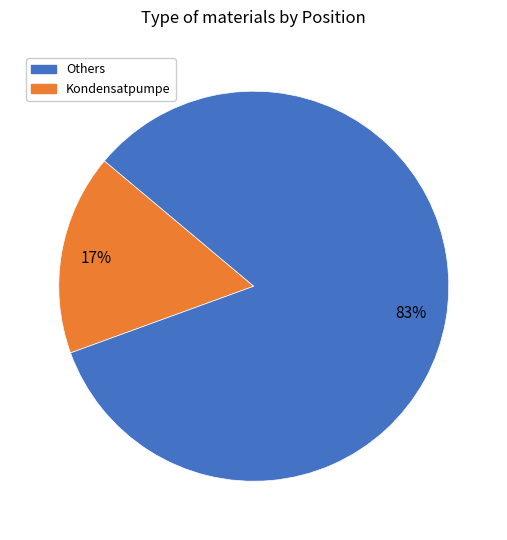

How many slices are in this pie chart?

2